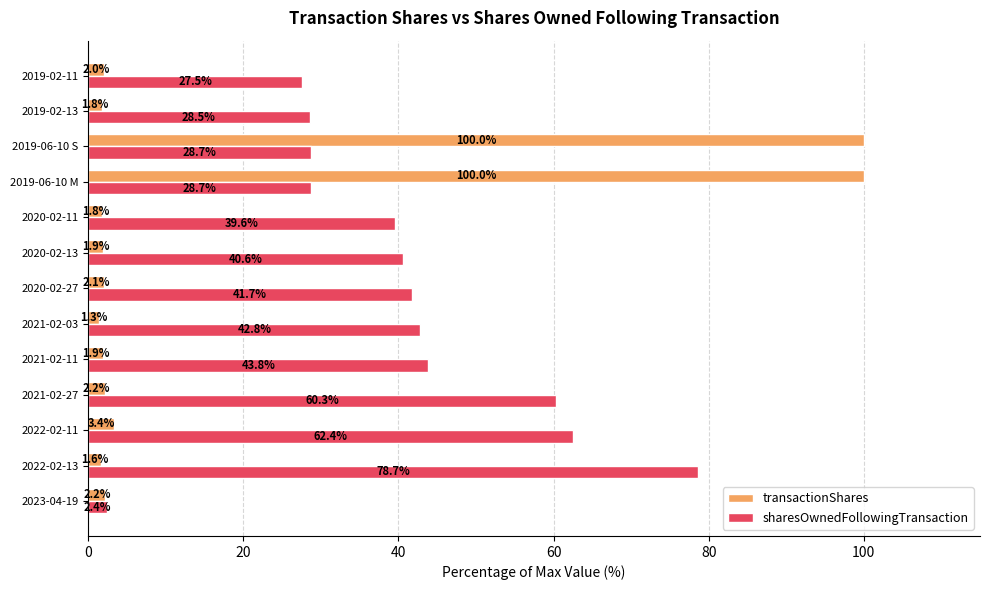

Which label corresponds to the smallest value in the chart?

2021-02-03